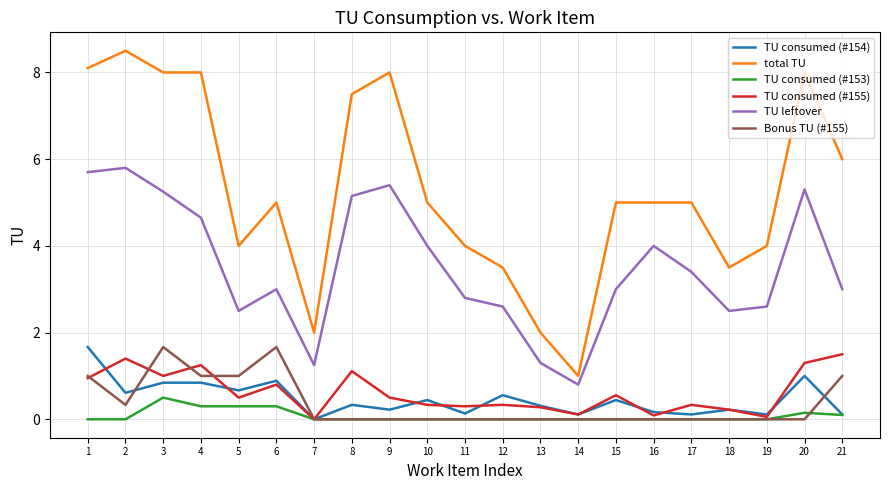

How many lines are shown in the chart?

6